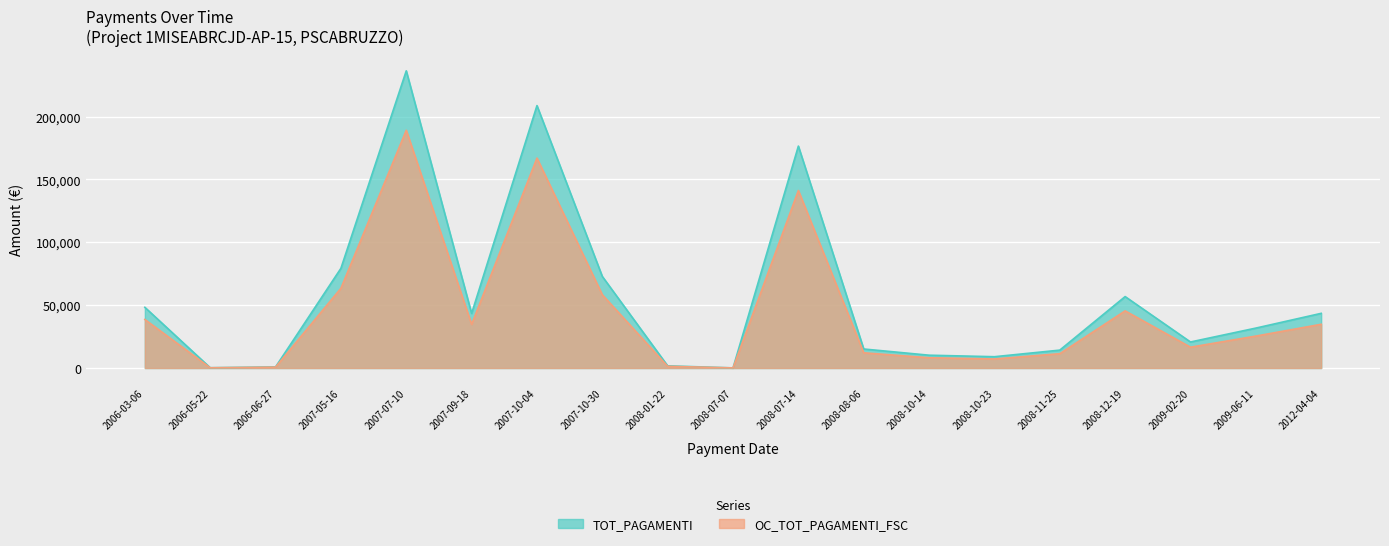

Which category has the highest value across all series?

2007-07-10